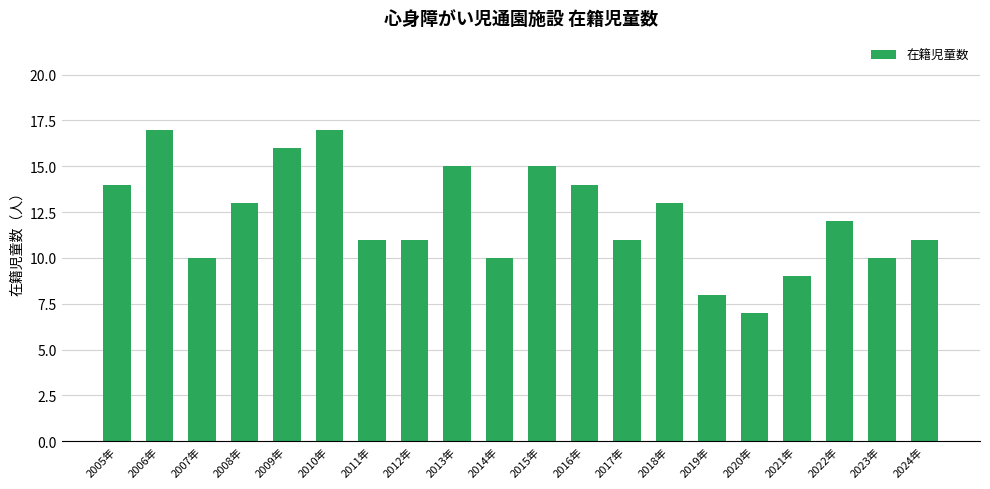

What is the value of the 5th bar from the left?

16